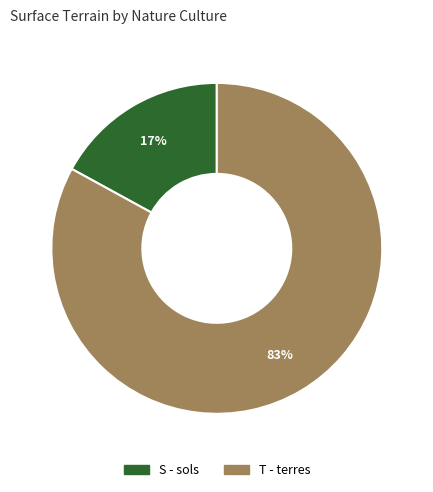

Is T - terres the majority of the pie?

Yes